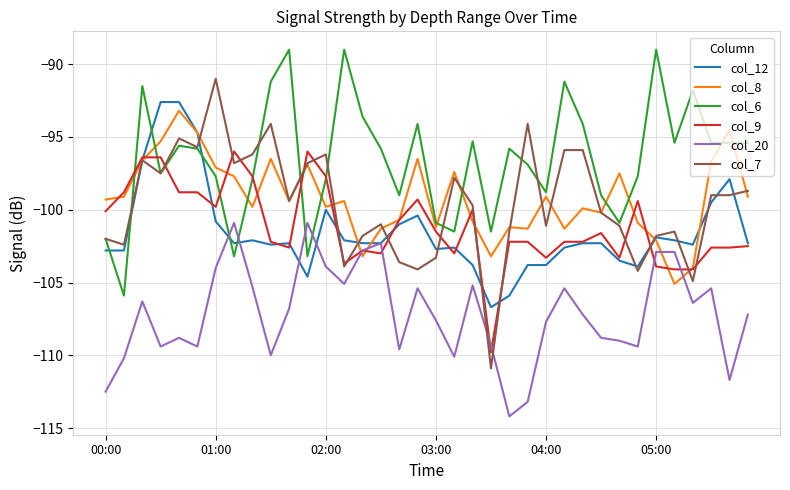

Which series has the largest range (max minus min)?

col_7